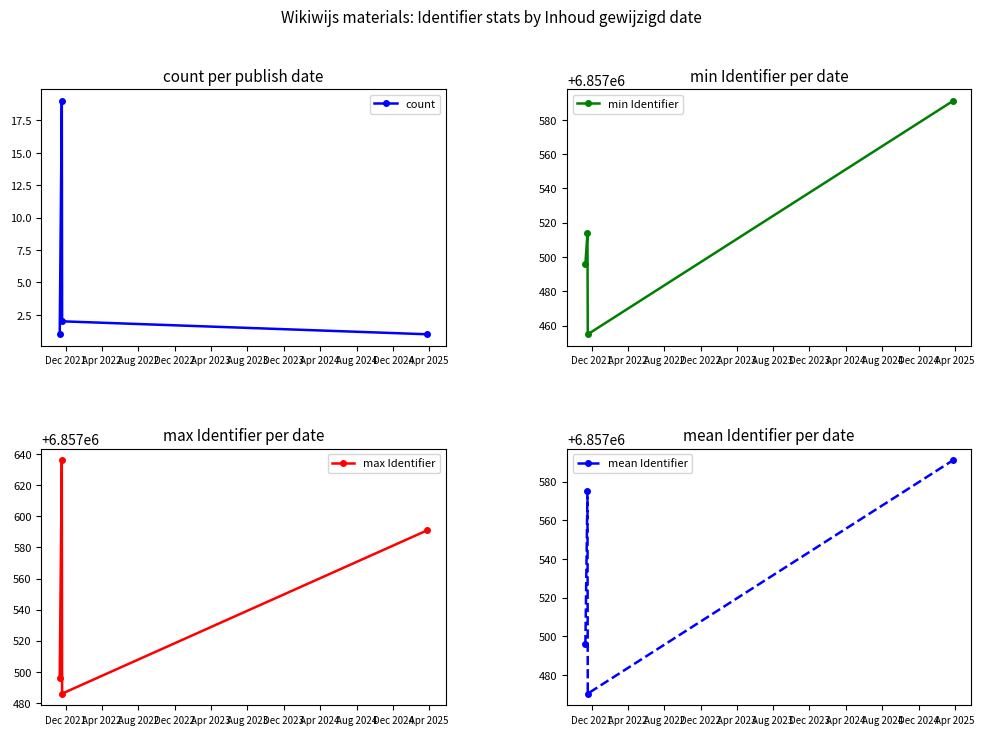

What is the value of the max Identifier point at the 2nd from the left?

6857636